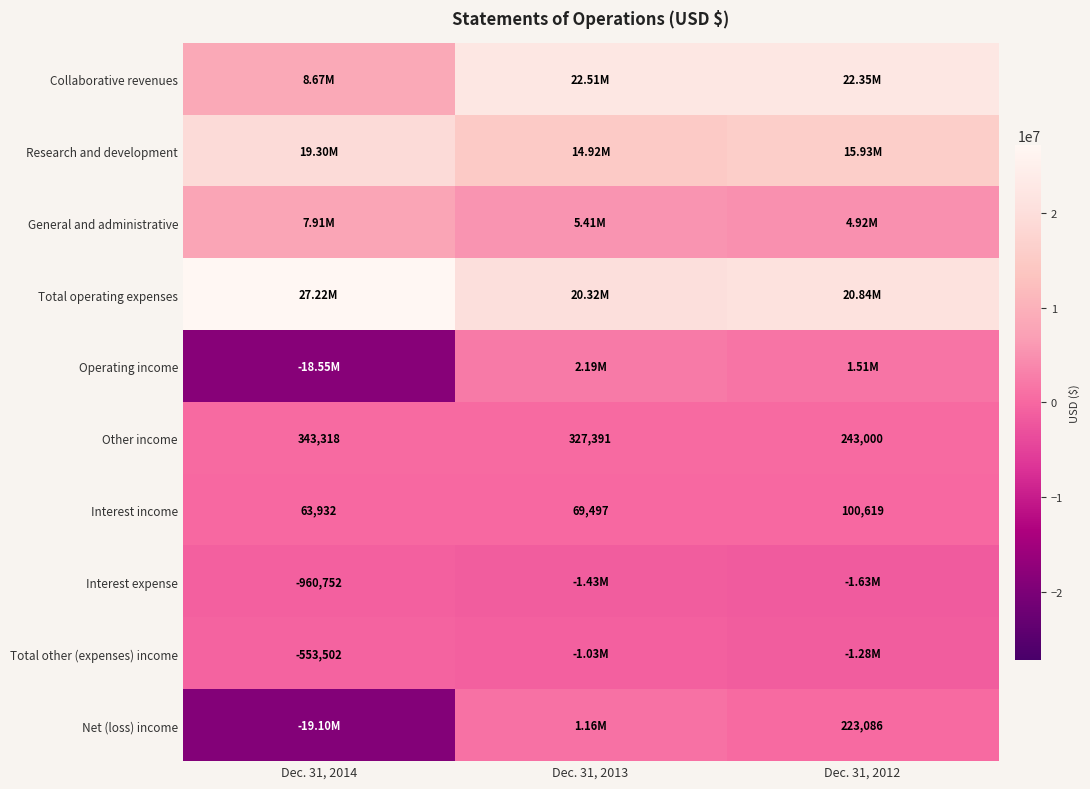

List the labels in order of Other income value, largest first.

Dec. 31, 2014, Dec. 31, 2013, Dec. 31, 2012